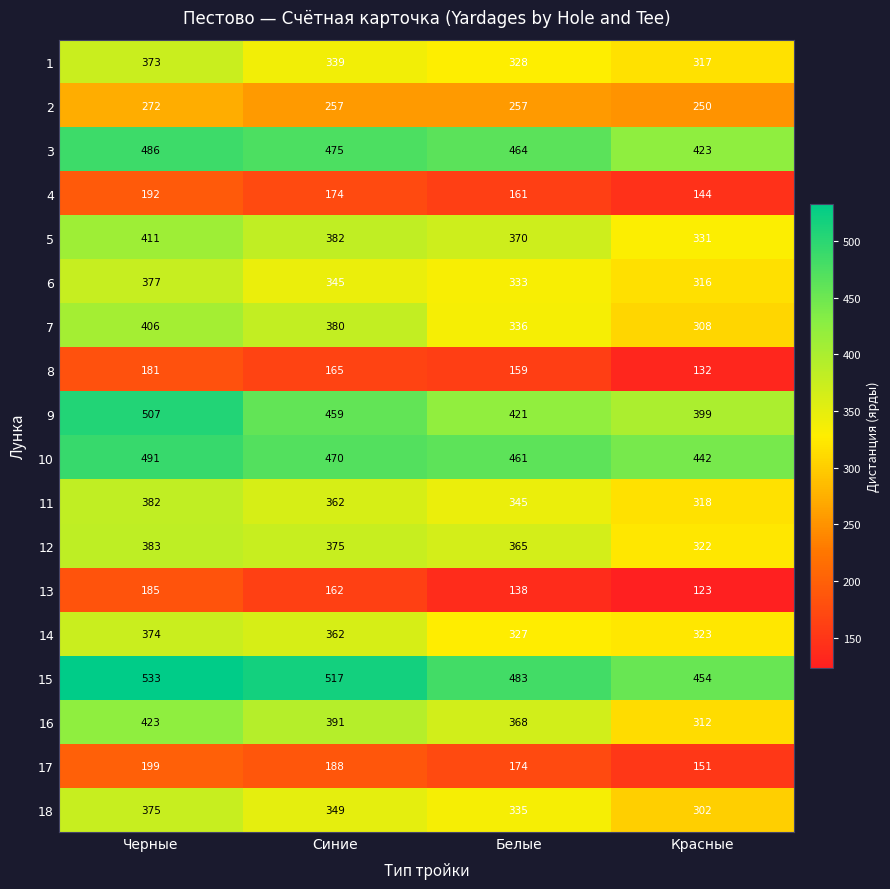

Which category has the lowest value in the 4 series?

Красные